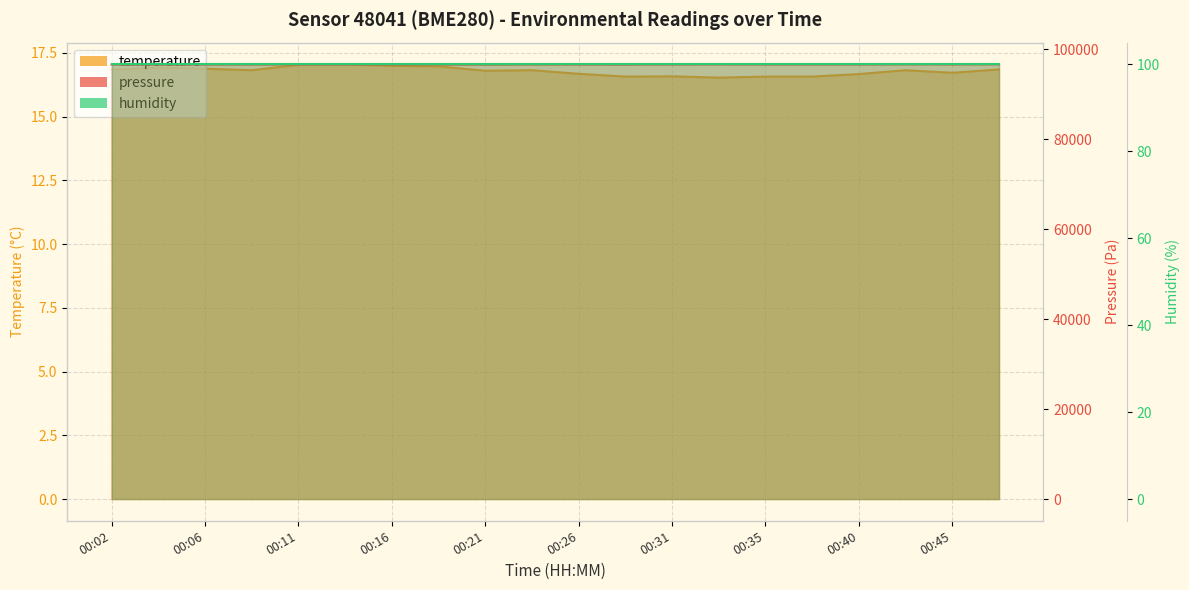

In temperature, how many points are higher than both neighbors (excluding endpoints)?

5